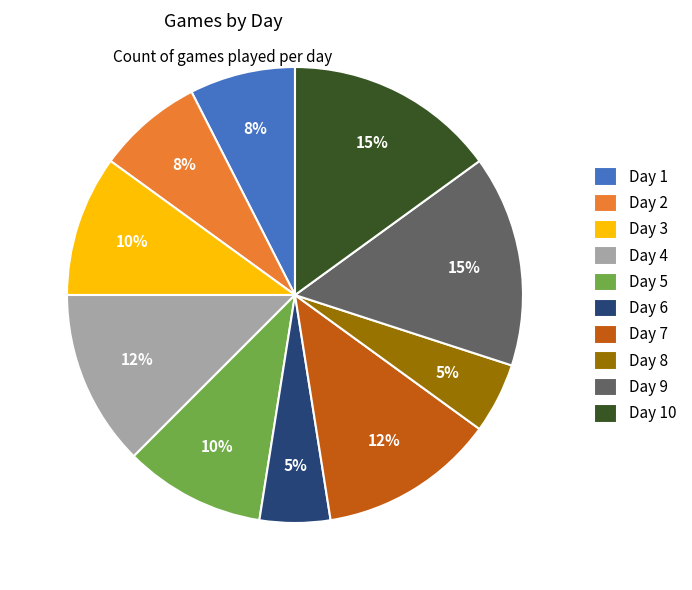

Do Day 3 and Day 4 together represent more than half of the pie?

No